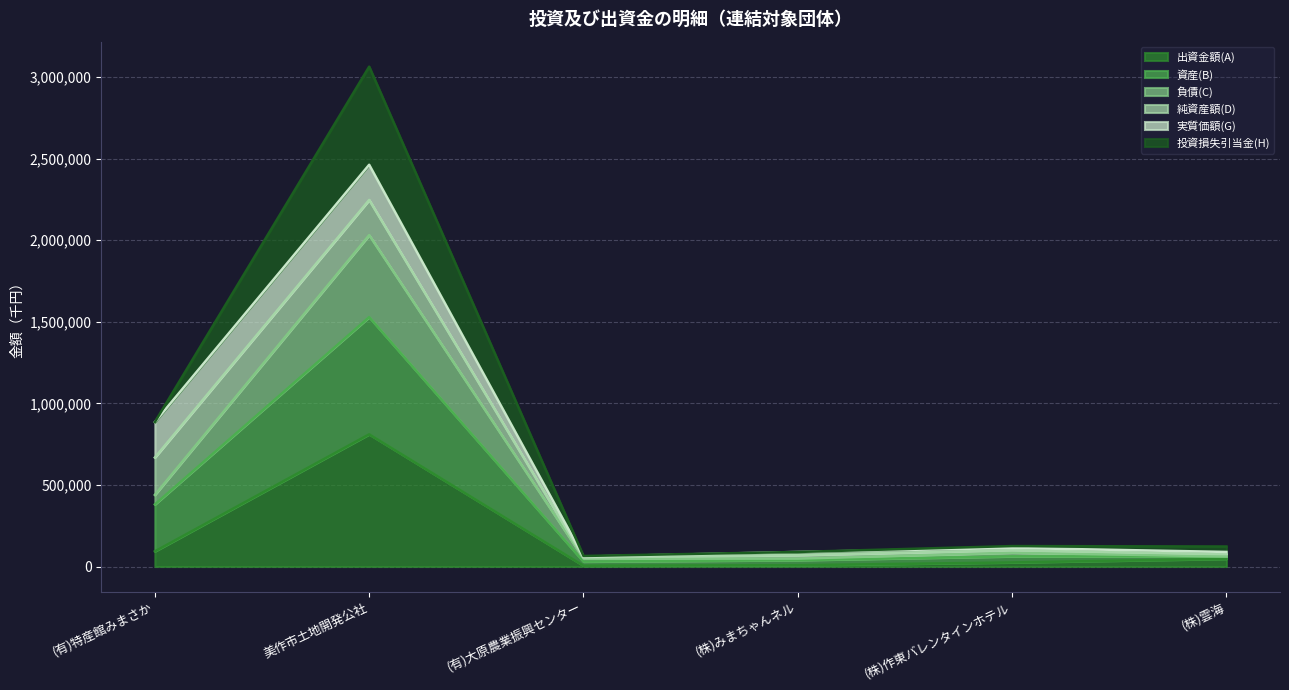

At which category is the sum across all series the highest?

美作市土地開発公社